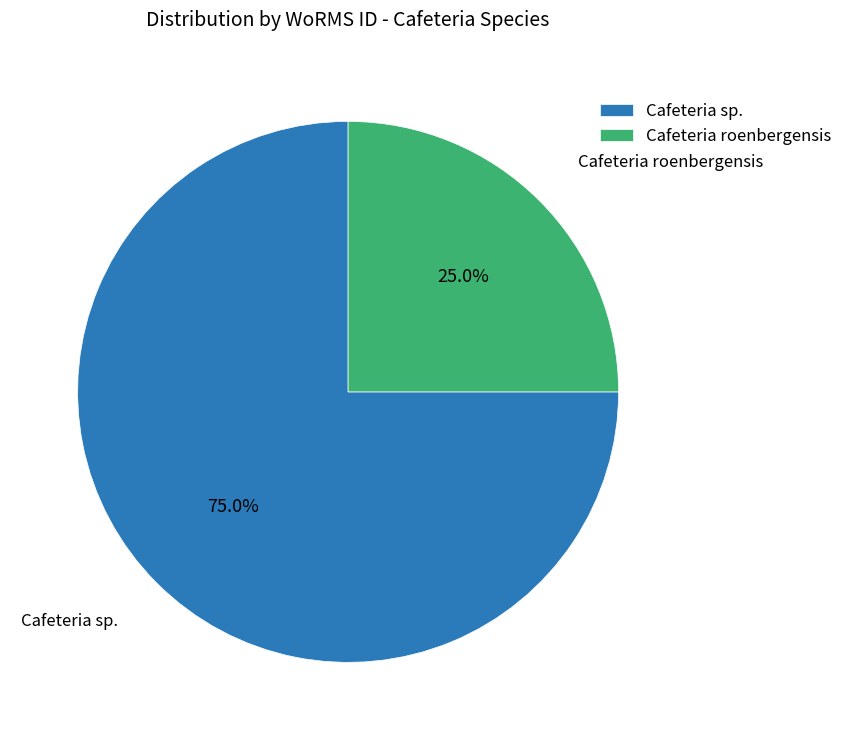

What is the smallest slice in the pie chart?

Cafeteria roenbergensis